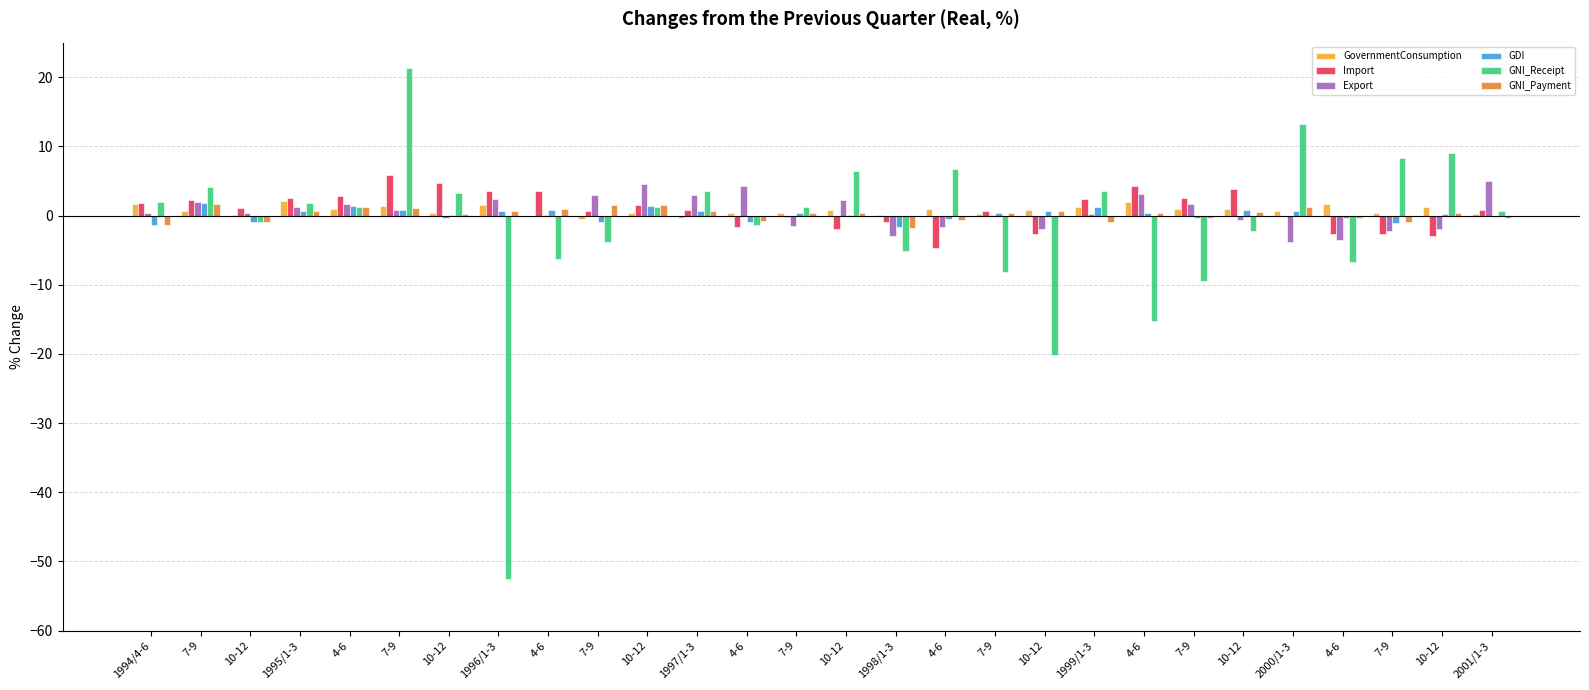

Reading right to left, transcribe all the data shown in this chart.

GovernmentConsumption: 2001/1-3=0.2	10-12=1.3	7-9=0.3	4-6=1.7	2000/1-3=0.6	10-12=1.0	7-9=0.9	4-6=1.9	1999/1-3=1.3	10-12=0.8	7-9=0.2	4-6=1.0	1998/1-3=0.1	10-12=0.8	7-9=0.4	4-6=0.3	1997/1-3=-0.4	10-12=0.4	7-9=-0.5	4-6=-0.1	1996/1-3=1.5	10-12=0.4	7-9=1.4	4-6=0.9	1995/1-3=2.1	10-12=0.1	7-9=0.6	1994/4-6=1.6
Import: 2001/1-3=0.8	10-12=-3.0	7-9=-2.6	4-6=-2.7	2000/1-3=0.0	10-12=3.8	7-9=2.6	4-6=4.3	1999/1-3=2.4	10-12=-2.7	7-9=0.6	4-6=-4.7	1998/1-3=-1.0	10-12=-2.0	7-9=-0.2	4-6=-1.7	1997/1-3=0.8	10-12=1.5	7-9=0.7	4-6=3.5	1996/1-3=3.5	10-12=4.7	7-9=5.8	4-6=2.8	1995/1-3=2.5	10-12=1.1	7-9=2.3	1994/4-6=1.8
Export: 2001/1-3=5.0	10-12=-2.0	7-9=-2.3	4-6=-3.6	2000/1-3=-3.8	10-12=-0.6	7-9=1.7	4-6=3.1	1999/1-3=0.2	10-12=-1.9	7-9=0.1	4-6=-1.7	1998/1-3=-2.9	10-12=2.2	7-9=-1.5	4-6=4.2	1997/1-3=2.9	10-12=4.5	7-9=3.0	4-6=0.1	1996/1-3=2.4	10-12=-0.3	7-9=0.8	4-6=1.7	1995/1-3=1.2	10-12=0.4	7-9=2.0	1994/4-6=0.4
GDI: 2001/1-3=-0.2	10-12=0.2	7-9=-1.1	4-6=-0.4	2000/1-3=0.6	10-12=0.8	7-9=-0.4	4-6=0.3	1999/1-3=1.3	10-12=0.6	7-9=0.3	4-6=-0.5	1998/1-3=-1.7	10-12=0.1	7-9=0.4	4-6=-0.9	1997/1-3=0.6	10-12=1.4	7-9=-0.9	4-6=0.8	1996/1-3=0.7	10-12=0.1	7-9=0.8	4-6=1.4	1995/1-3=0.6	10-12=-1.0	7-9=1.8	1994/4-6=-1.3
GNI_Receipt: 2001/1-3=0.7	10-12=9.0	7-9=8.3	4-6=-6.7	2000/1-3=13.3	10-12=-2.3	7-9=-9.4	4-6=-15.2	1999/1-3=3.6	10-12=-20.1	7-9=-8.2	4-6=6.7	1998/1-3=-5.1	10-12=6.5	7-9=1.2	4-6=-1.3	1997/1-3=3.6	10-12=1.2	7-9=-3.8	4-6=-6.3	1996/1-3=-52.6	10-12=3.3	7-9=21.3	4-6=1.3	1995/1-3=1.8	10-12=-0.9	7-9=4.1	1994/4-6=2.0
GNI_Payment: 2001/1-3=-0.4	10-12=0.4	7-9=-1.0	4-6=-0.3	2000/1-3=1.3	10-12=0.5	7-9=-0.3	4-6=0.3	1999/1-3=-0.9	10-12=0.6	7-9=0.4	4-6=-0.6	1998/1-3=-1.8	10-12=0.4	7-9=0.4	4-6=-0.8	1997/1-3=0.7	10-12=1.5	7-9=1.5	4-6=1.0	1996/1-3=0.7	10-12=0.2	7-9=1.1	4-6=1.3	1995/1-3=0.6	10-12=-0.9	7-9=1.7	1994/4-6=-1.3